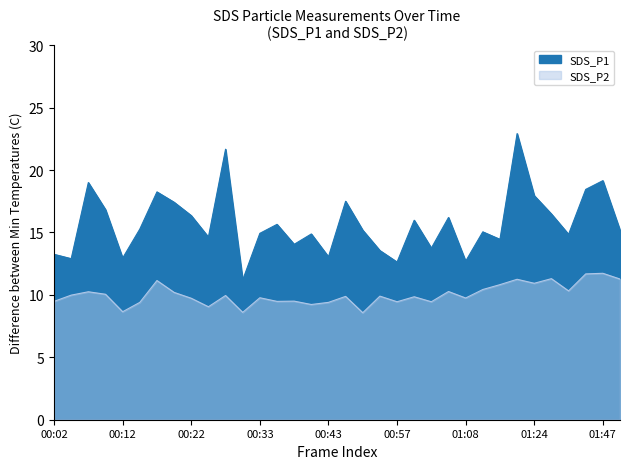

What is the average value of the SDS_P2 series?

10.0